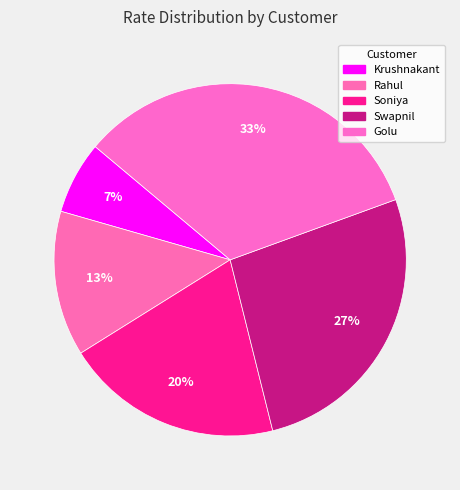

Which category has the biggest portion of the pie?

Golu